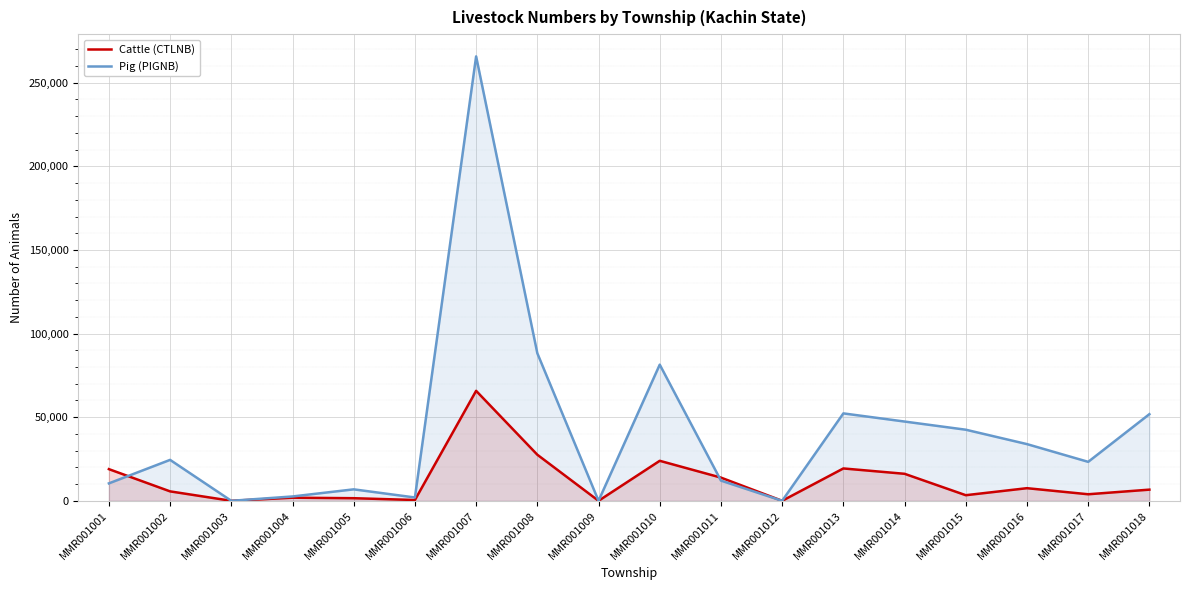

What is the value of the Cattle (CTLNB) point at the 8th from the left?

27563